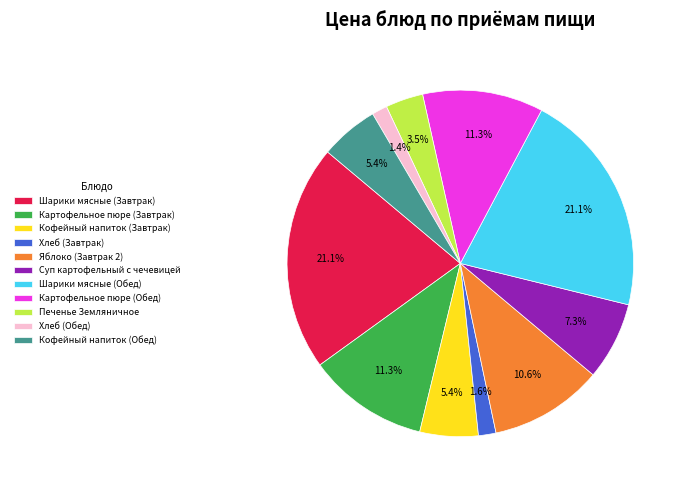

What is the total percentage of Картофельное пюре (Завтрак) and Печенье Земляничное?

14.8%